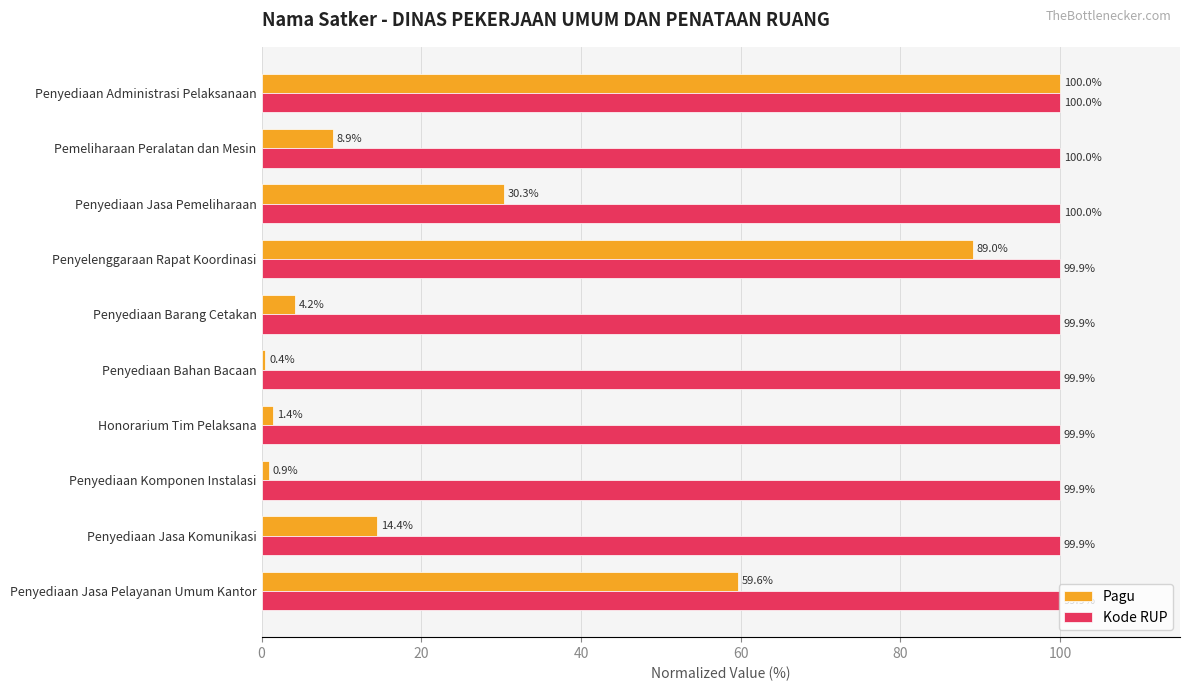

What is the sum of all Kode RUP values?

999.5